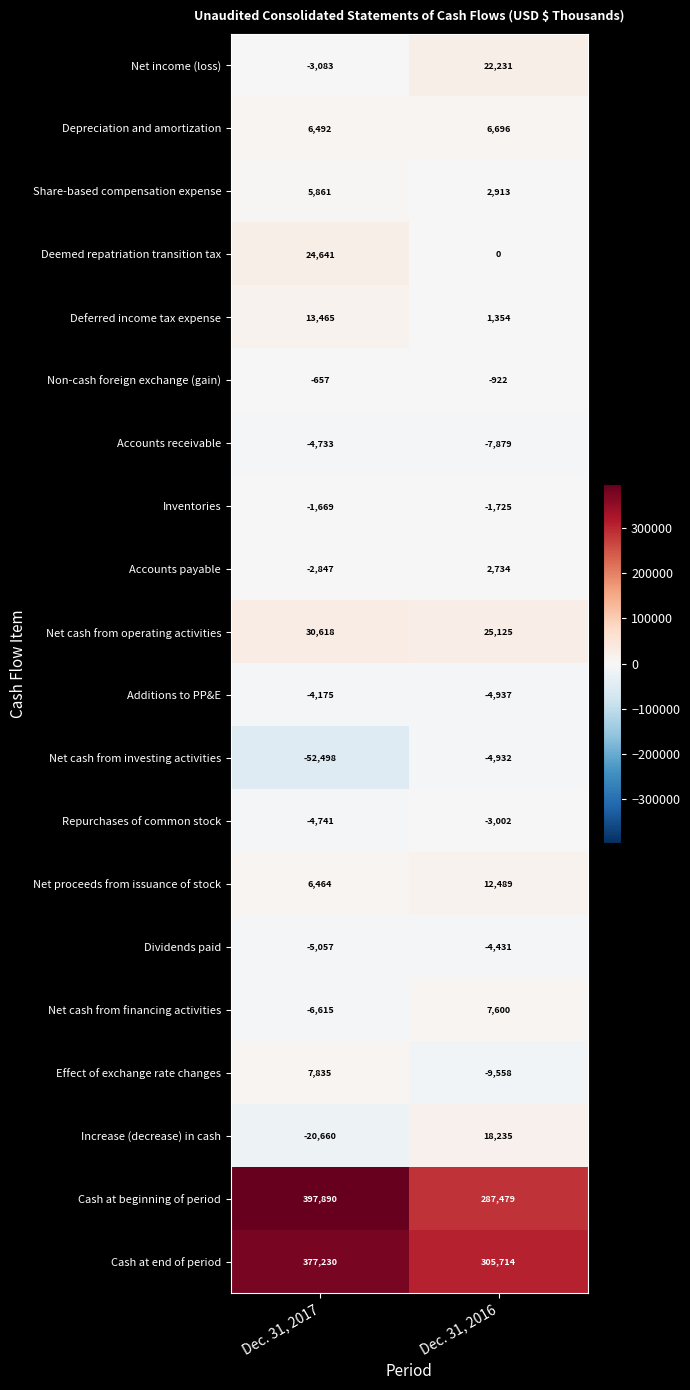

What is the spread (max minus min) of values at Dec. 31, 2017?

450388